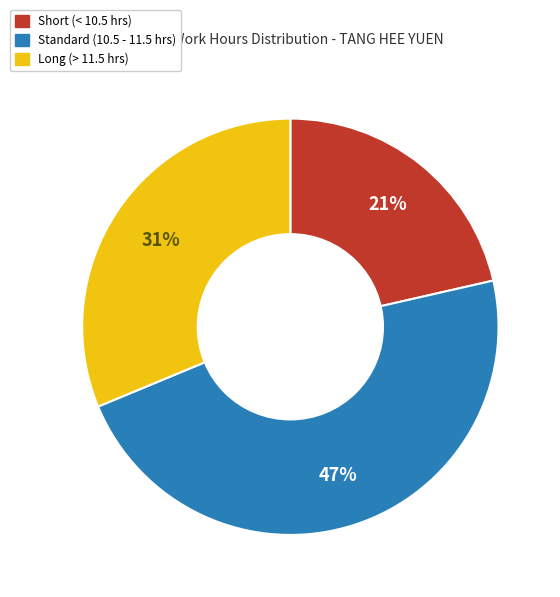

To the nearest percent, what is the average slice percentage?

33%